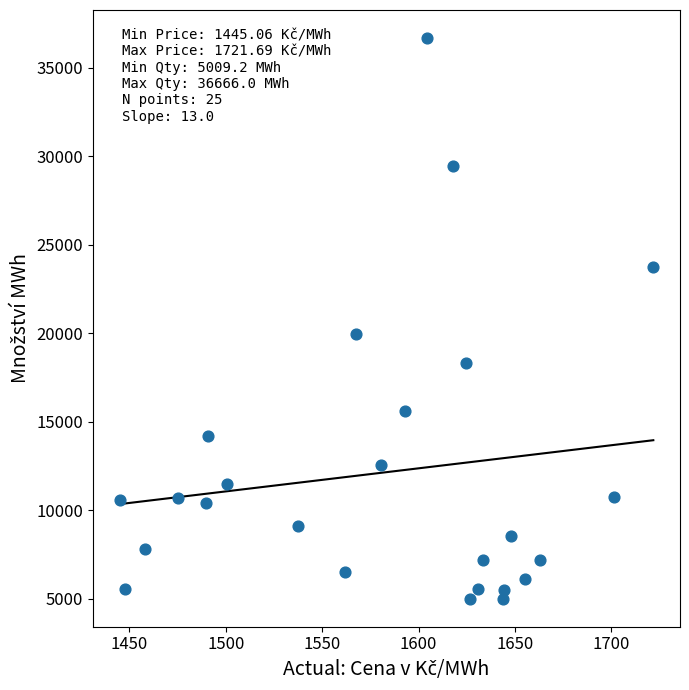

What Y value in the scatter plot is closest to 20837?

19966.0